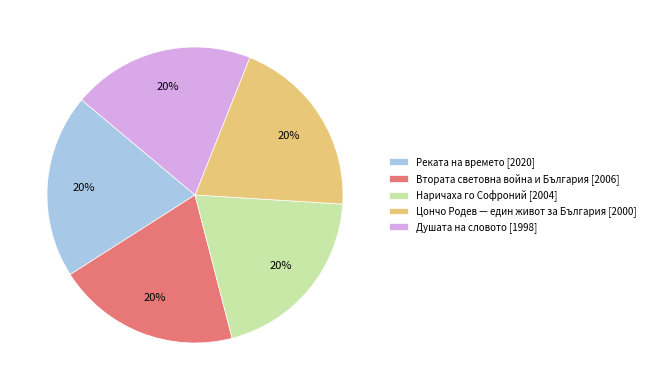

Combined, do Цончо Родев — един живот за България [2000] and Втората световна война и България [2006] account for over 50%?

No